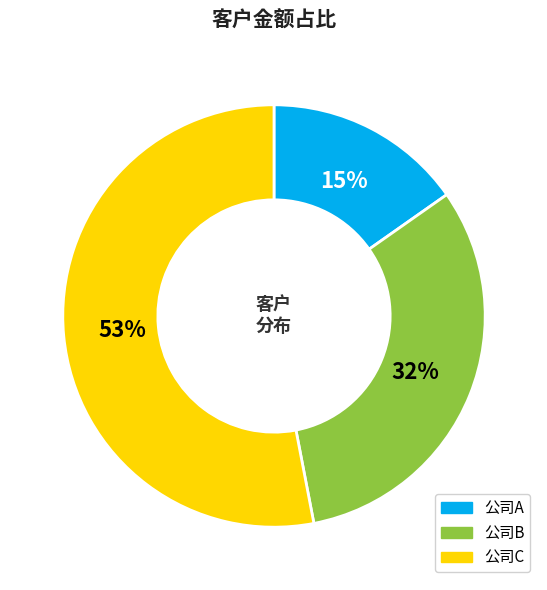

Approximately how many times larger is the value at 公司A compared to 公司B?

0.5